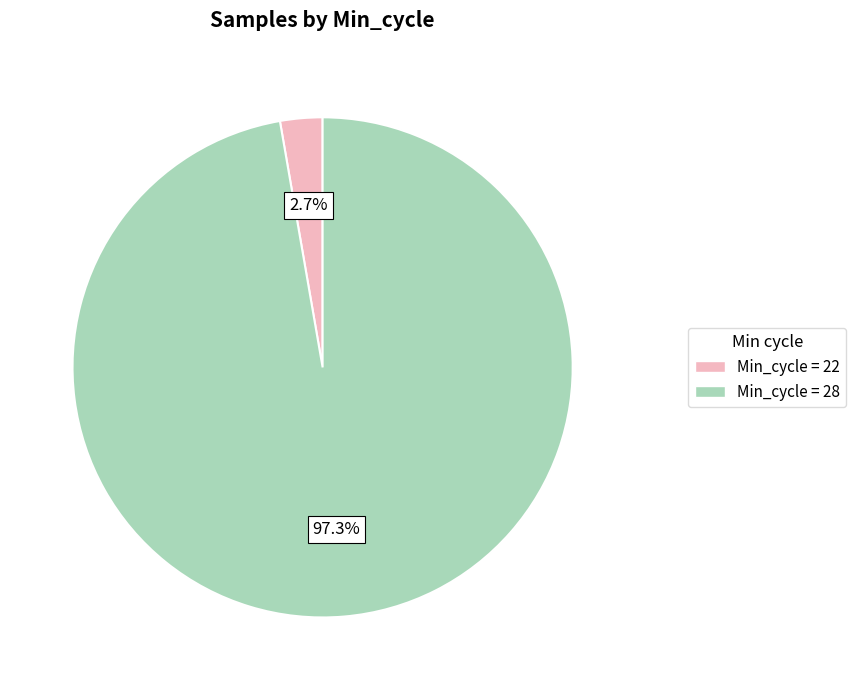

Is there a majority slice in this chart?

Yes